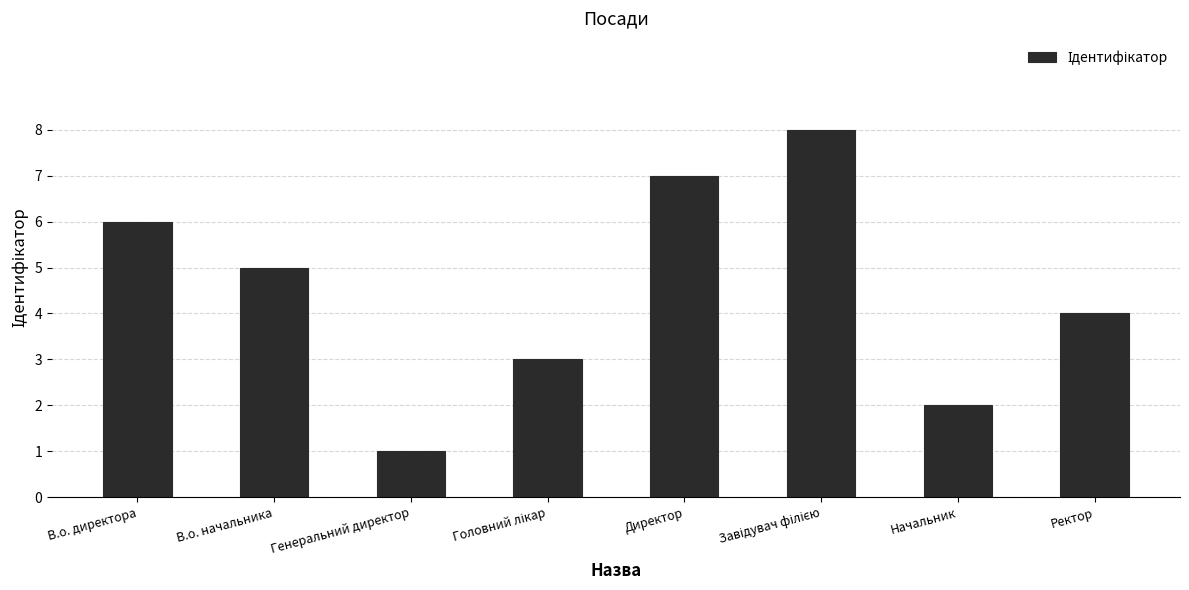

Where is the data nearest to the value 4?

Ректор